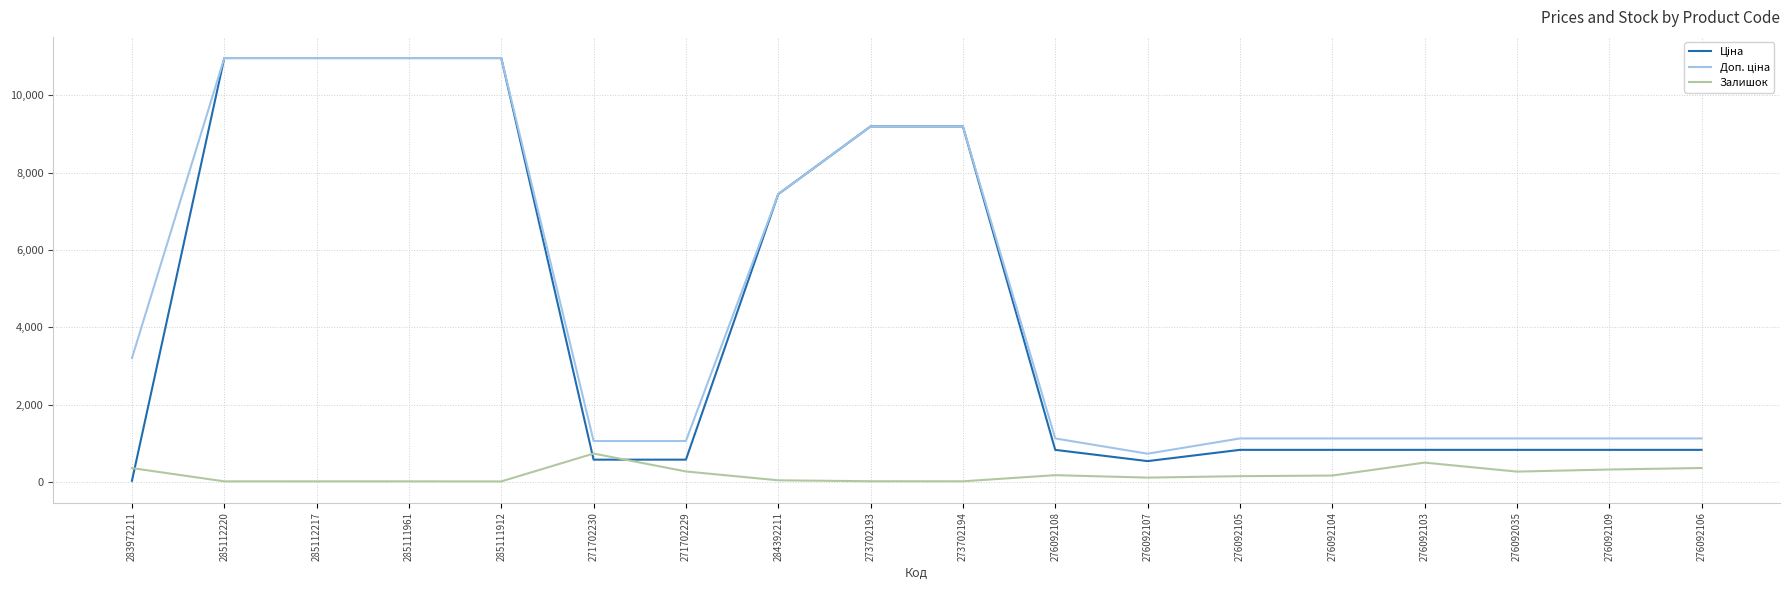

Is it true that Залишок equals 362.0 at 276092106?

True